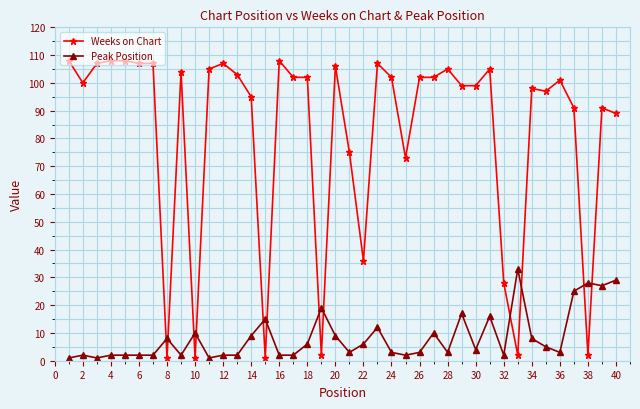

What is the greatest value displayed?

108